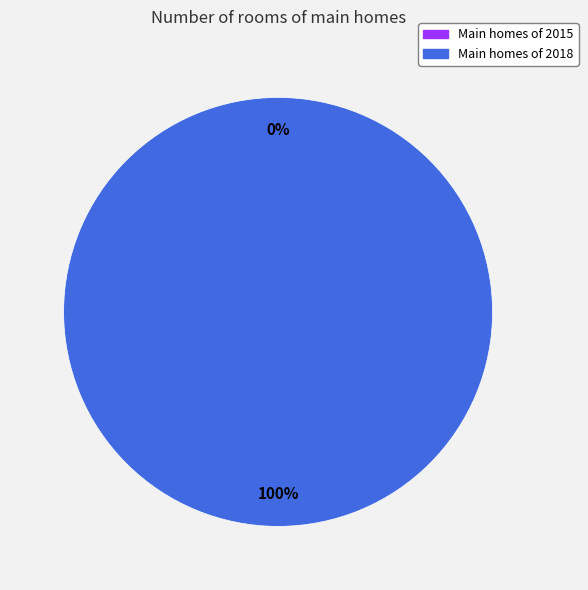

How many slices are in this pie chart?

2